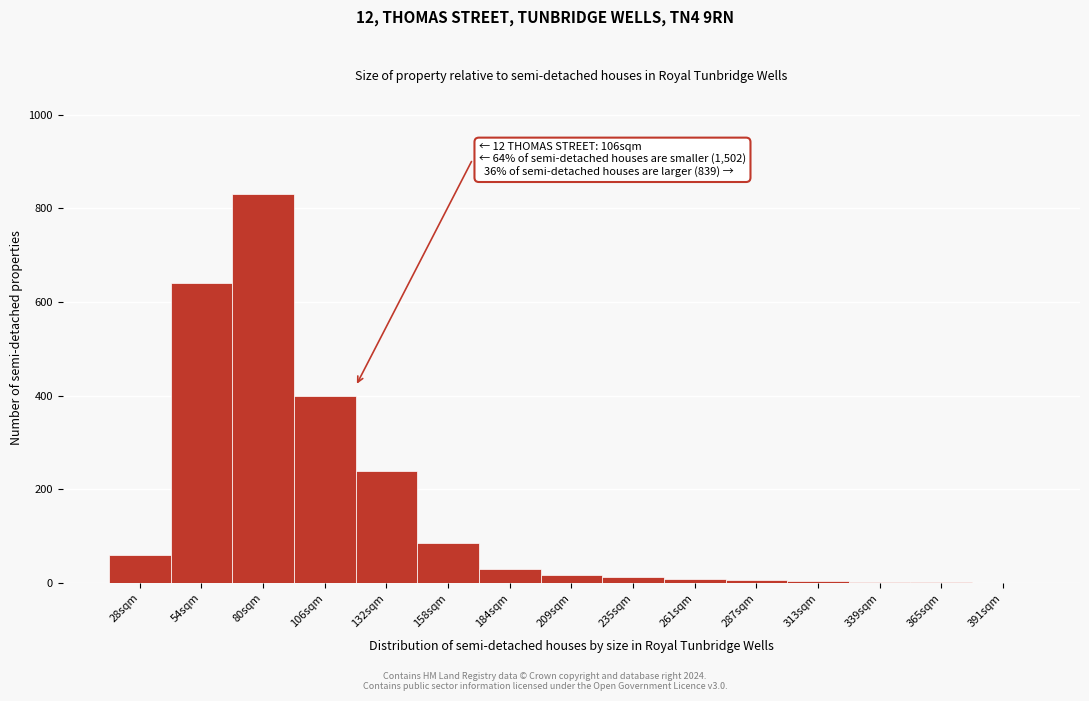

Which label corresponds to the largest value in the chart?

80sqm